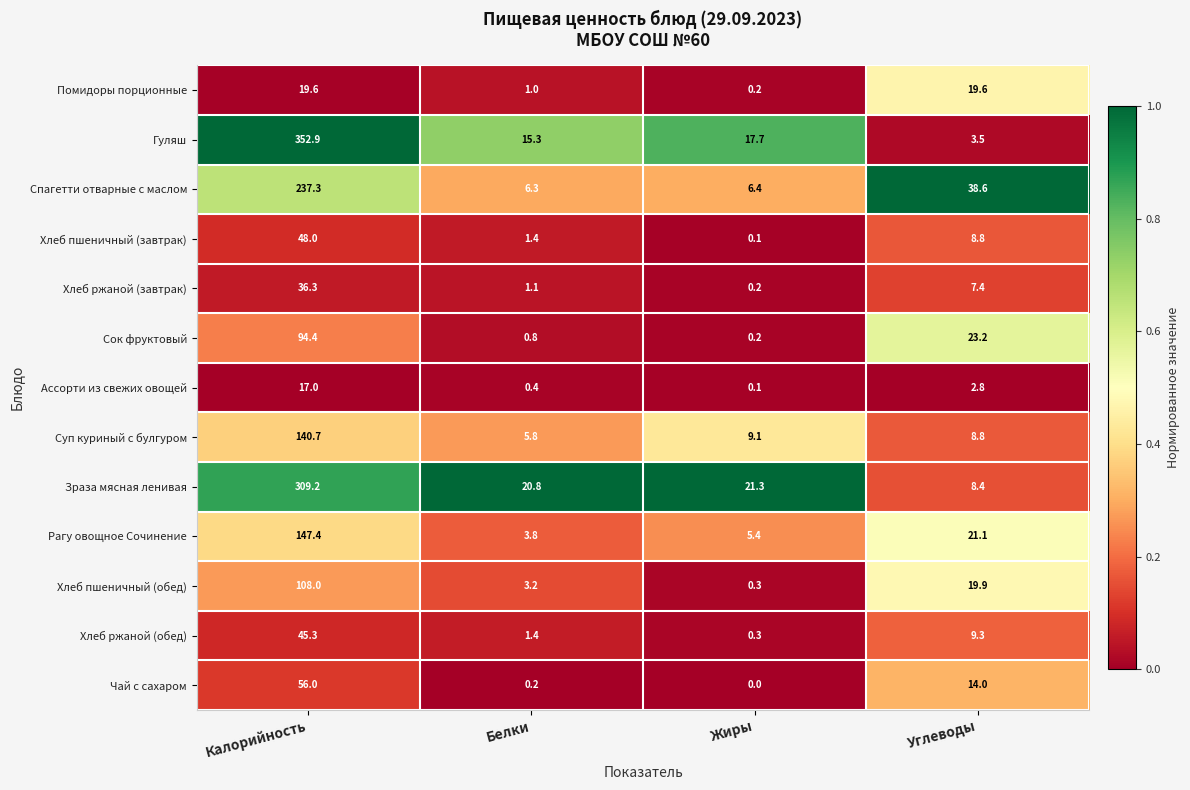

What is the difference between the Хлеб ржаной (завтрак) values at Калорийность and Жиры?

36.1